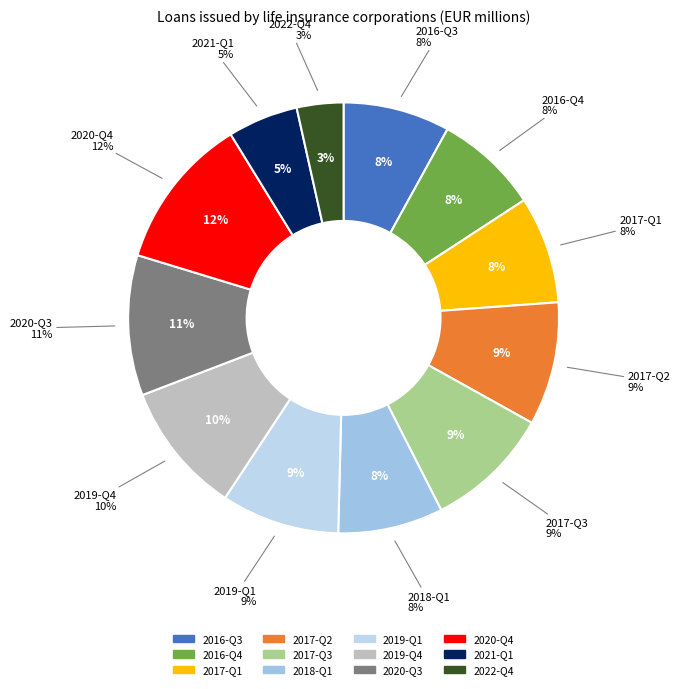

Is it true that 2020-Q4 is 1% of the pie?

False